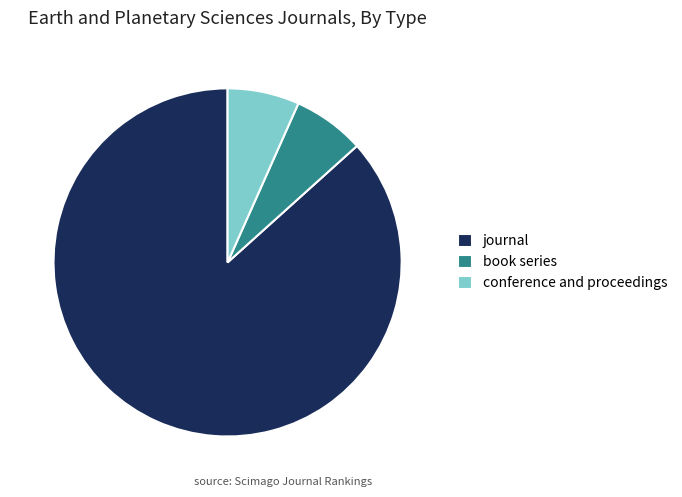

Which slice represents more than half of the pie?

journal